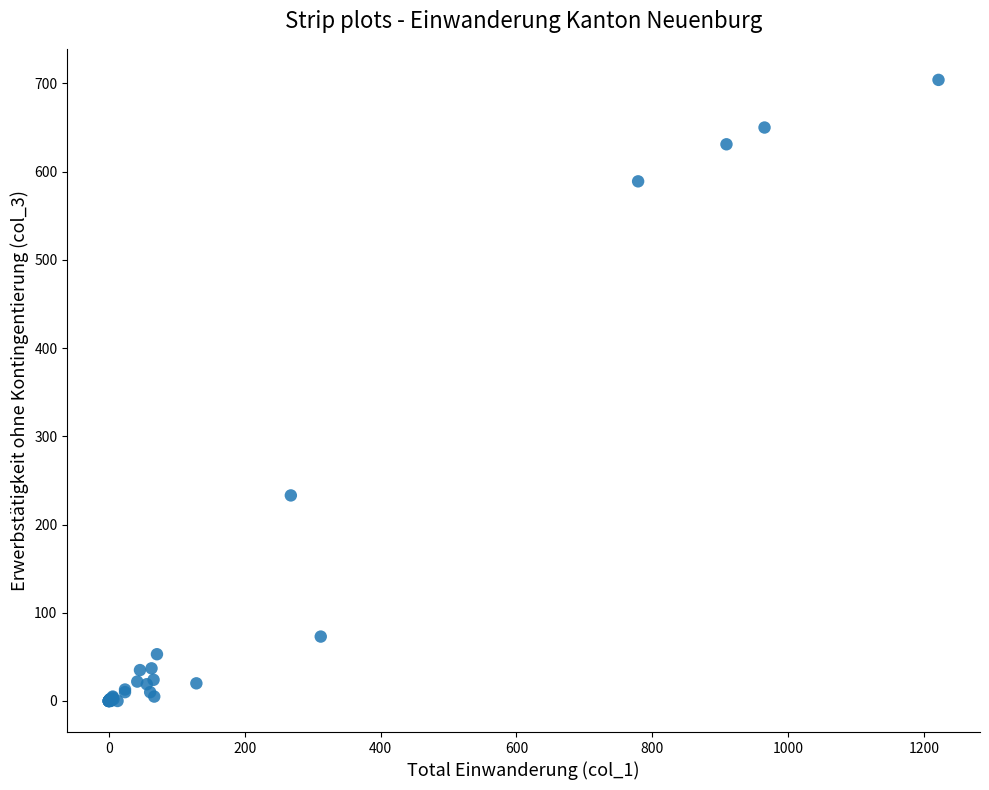

What Y value in the scatter plot is closest to 352?

233